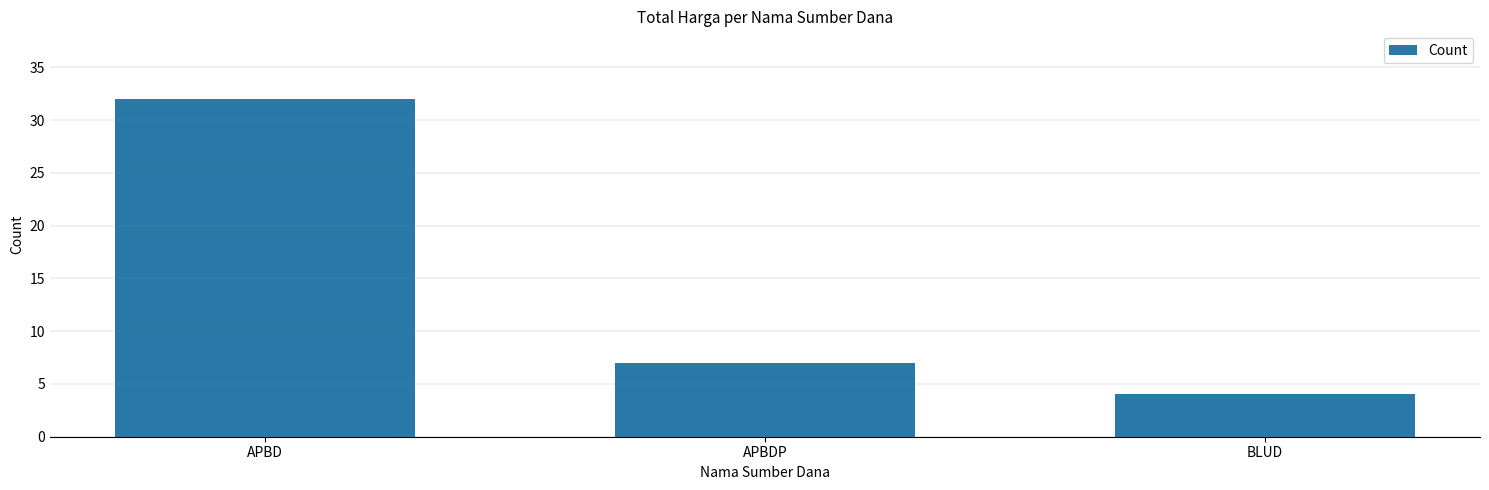

Are the bars grouped side by side (vs. stacked)?

No